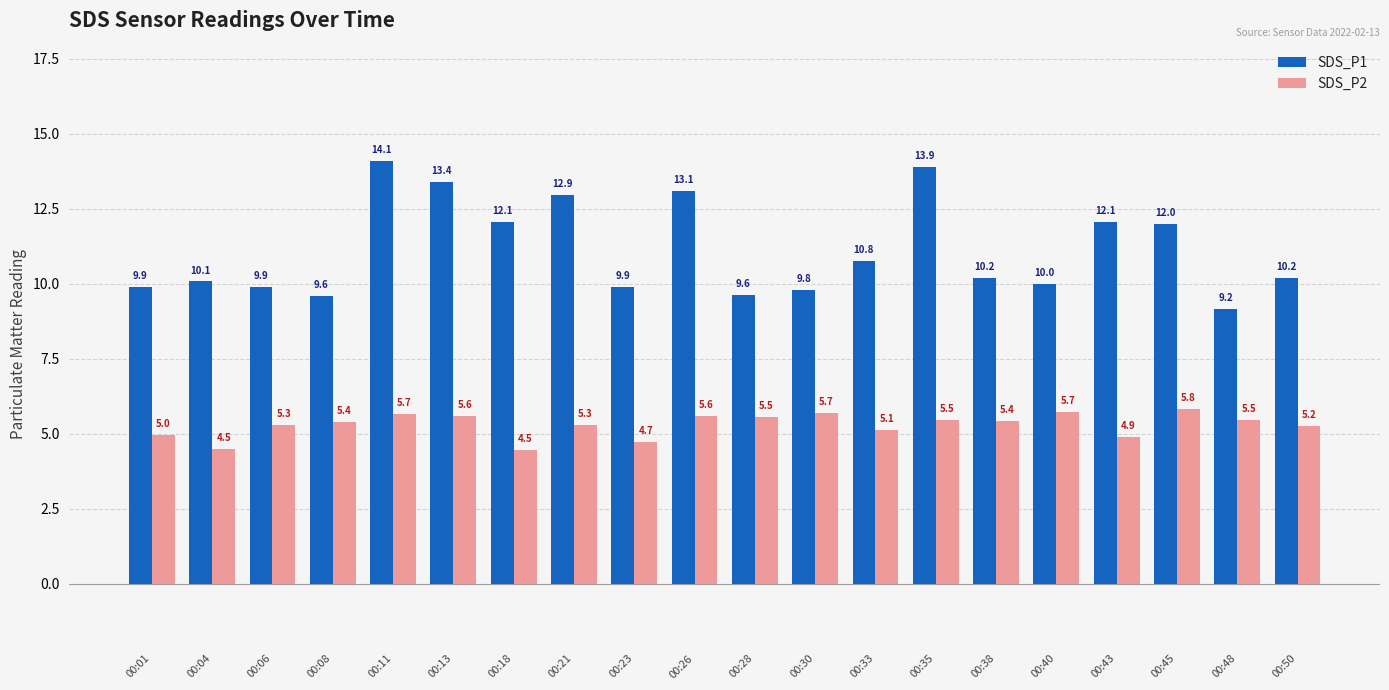

List the series in order of their overall mean, highest first.

SDS_P1, SDS_P2